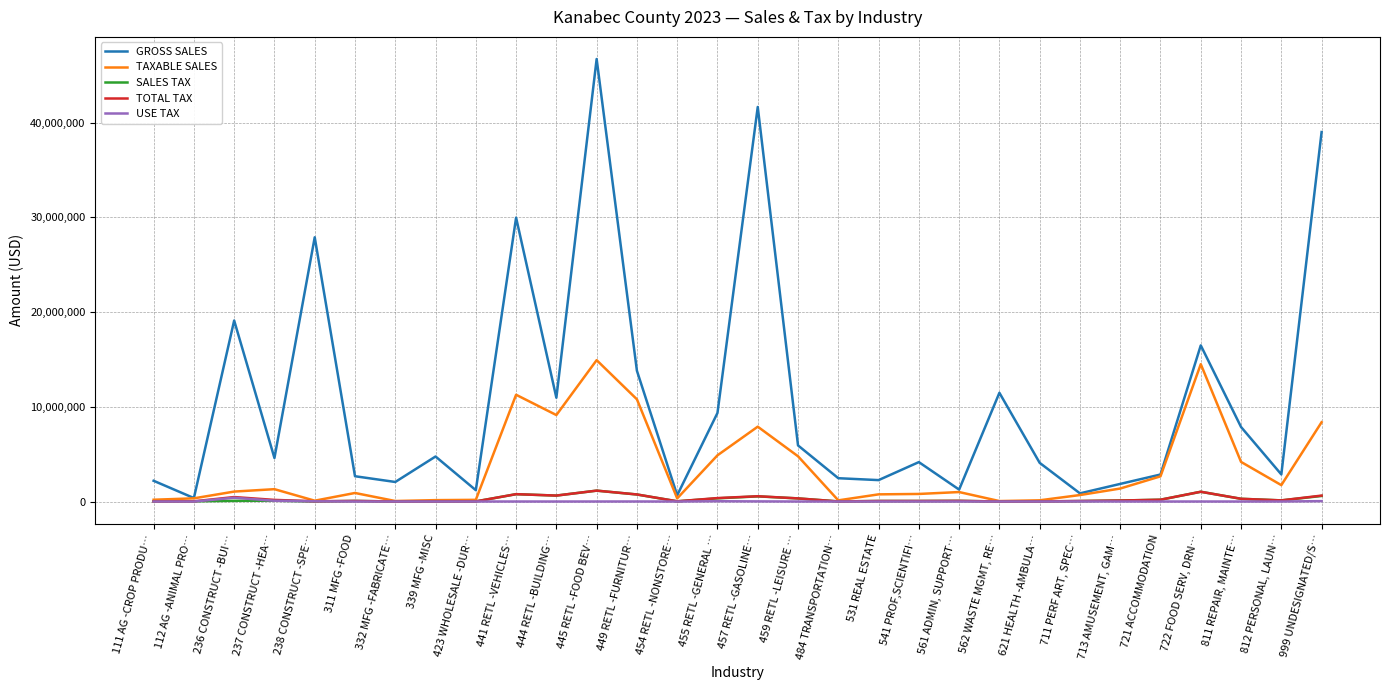

Rank the categories by SALES TAX value from highest to lowest.

445 RETL -FOOD BEV…, 722 FOOD SERV, DRN…, 441 RETL -VEHICLES…, 449 RETL -FURNITUR…, 444 RETL -BUILDING…, 999 UNDESIGNATED/S…, 457 RETL -GASOLINE…, 455 RETL -GENERAL …, 459 RETL -LEISURE …, 811 REPAIR, MAINTE…, 721 ACCOMMODATION, 812 PERSONAL, LAUN…, 713 AMUSEMENT, GAM…, 237 CONSTRUCT -HEA…, 236 CONSTRUCT -BUI…, 561 ADMIN, SUPPORT…, 311 MFG -FOOD, 531 REAL ESTATE, 541 PROF,SCIENTIFI…, 711 PERF ART, SPEC…, 112 AG -ANIMAL PRO…, 454 RETL -NONSTORE…, 111 AG -CROP PRODU…, 423 WHOLESALE -DUR…, 339 MFG -MISC, 621 HEALTH -AMBULA…, 484 TRANSPORTATION…, 238 CONSTRUCT -SPE…, 332 MFG -FABRICATE…, 562 WASTE MGMT, RE…